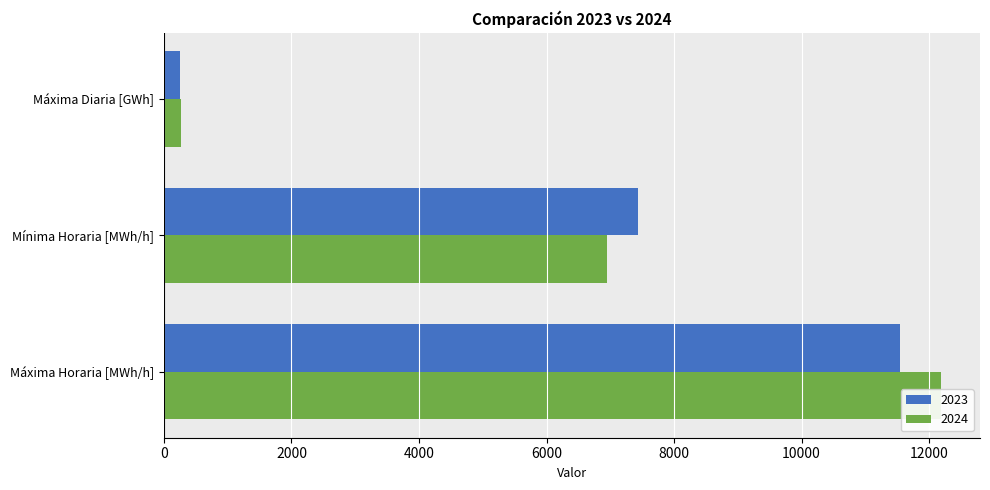

What are all the series names shown in the legend?

2023, 2024